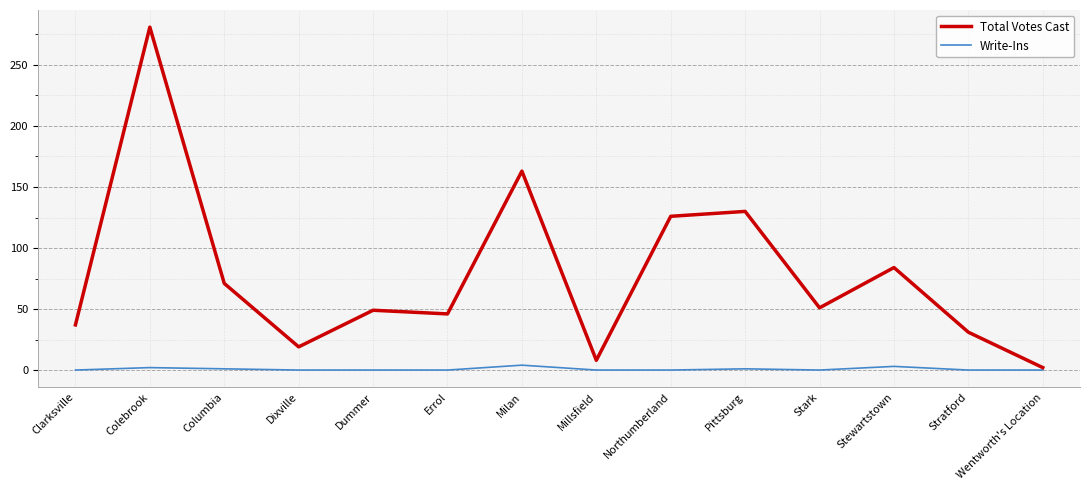

How many lines are shown in the chart?

2